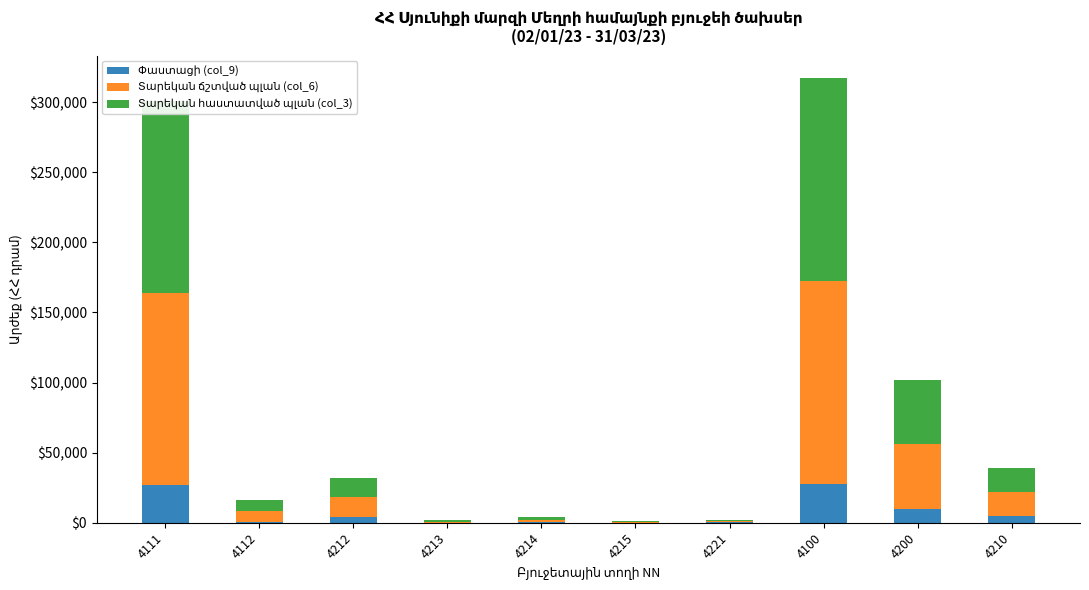

What is the total value across all series at 4111?

301154.0